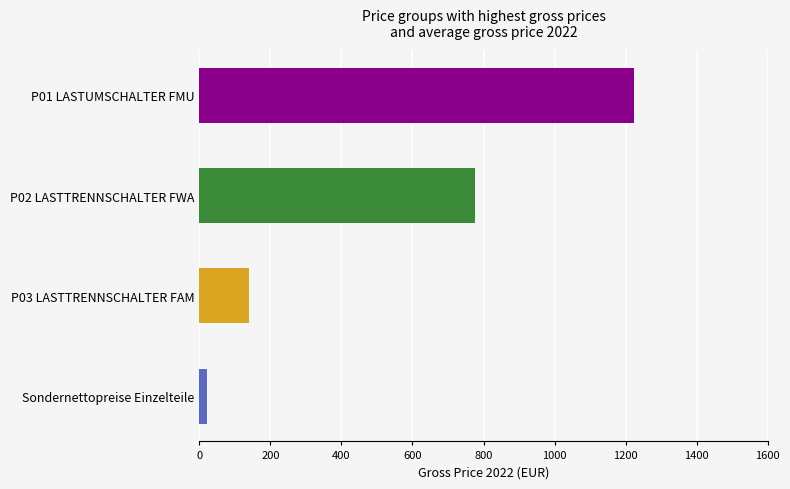

How many series are shown in this chart?

1